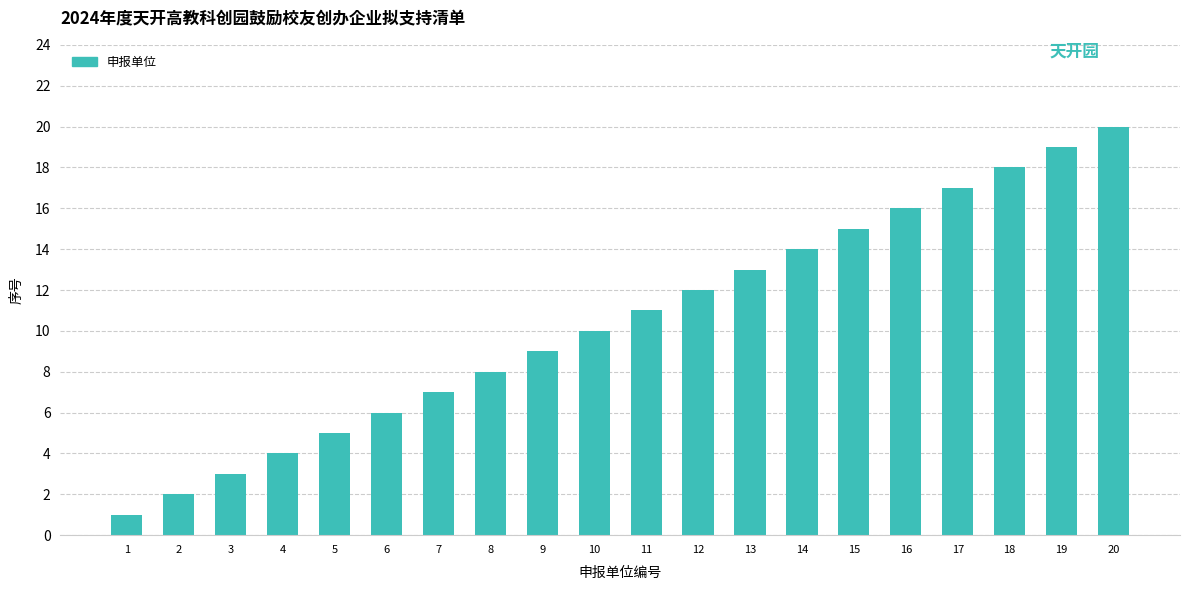

Is it true that the value at 8 is 8?

True